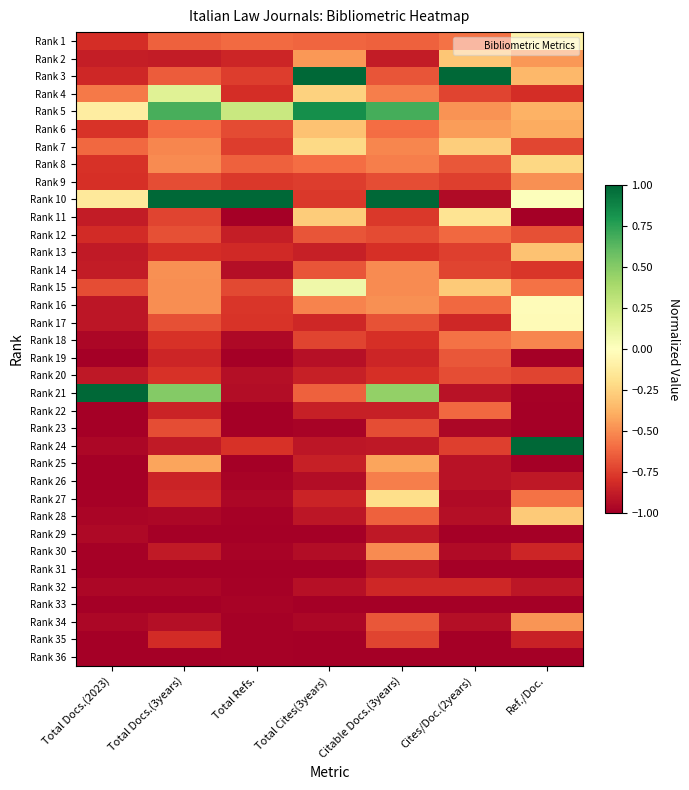

Reading left to right, extract all data points from this chart.

Rank 1: Total Docs.(2023)=-0.8	Total Docs.(3years)=-0.6	Total Refs.=-0.6	Total Cites(3years)=-0.6	Citable Docs.(3years)=-0.6	Cites/Doc.(2years)=-0.6	Ref./Doc.=-0.1
Rank 2: Total Docs.(2023)=-0.9	Total Docs.(3years)=-0.9	Total Refs.=-0.8	Total Cites(3years)=-0.5	Citable Docs.(3years)=-0.9	Cites/Doc.(2years)=-0.3	Ref./Doc.=-0.5
Rank 3: Total Docs.(2023)=-0.8	Total Docs.(3years)=-0.6	Total Refs.=-0.8	Total Cites(3years)=1.0	Citable Docs.(3years)=-0.7	Cites/Doc.(2years)=1.0	Ref./Doc.=-0.4
Rank 4: Total Docs.(2023)=-0.6	Total Docs.(3years)=0.2	Total Refs.=-0.8	Total Cites(3years)=-0.3	Citable Docs.(3years)=-0.5	Cites/Doc.(2years)=-0.7	Ref./Doc.=-0.8
Rank 5: Total Docs.(2023)=-0.1	Total Docs.(3years)=0.7	Total Refs.=0.3	Total Cites(3years)=0.8	Citable Docs.(3years)=0.7	Cites/Doc.(2years)=-0.5	Ref./Doc.=-0.4
Rank 6: Total Docs.(2023)=-0.8	Total Docs.(3years)=-0.6	Total Refs.=-0.7	Total Cites(3years)=-0.3	Citable Docs.(3years)=-0.6	Cites/Doc.(2years)=-0.4	Ref./Doc.=-0.4
Rank 7: Total Docs.(2023)=-0.6	Total Docs.(3years)=-0.5	Total Refs.=-0.8	Total Cites(3years)=-0.2	Citable Docs.(3years)=-0.5	Cites/Doc.(2years)=-0.3	Ref./Doc.=-0.7
Rank 8: Total Docs.(2023)=-0.8	Total Docs.(3years)=-0.5	Total Refs.=-0.6	Total Cites(3years)=-0.6	Citable Docs.(3years)=-0.5	Cites/Doc.(2years)=-0.7	Ref./Doc.=-0.2
Rank 9: Total Docs.(2023)=-0.8	Total Docs.(3years)=-0.7	Total Refs.=-0.8	Total Cites(3years)=-0.8	Citable Docs.(3years)=-0.7	Cites/Doc.(2years)=-0.8	Ref./Doc.=-0.5
Rank 10: Total Docs.(2023)=-0.1	Total Docs.(3years)=1.0	Total Refs.=1.0	Total Cites(3years)=-0.8	Citable Docs.(3years)=1.0	Cites/Doc.(2years)=-0.9	Ref./Doc.=0.0
Rank 11: Total Docs.(2023)=-0.9	Total Docs.(3years)=-0.7	Total Refs.=-1.0	Total Cites(3years)=-0.3	Citable Docs.(3years)=-0.8	Cites/Doc.(2years)=-0.2	Ref./Doc.=-1.0
Rank 12: Total Docs.(2023)=-0.8	Total Docs.(3years)=-0.7	Total Refs.=-0.9	Total Cites(3years)=-0.7	Citable Docs.(3years)=-0.7	Cites/Doc.(2years)=-0.6	Ref./Doc.=-0.7
Rank 13: Total Docs.(2023)=-0.9	Total Docs.(3years)=-0.8	Total Refs.=-0.8	Total Cites(3years)=-0.9	Citable Docs.(3years)=-0.8	Cites/Doc.(2years)=-0.8	Ref./Doc.=-0.3
Rank 14: Total Docs.(2023)=-0.9	Total Docs.(3years)=-0.5	Total Refs.=-0.9	Total Cites(3years)=-0.7	Citable Docs.(3years)=-0.5	Cites/Doc.(2years)=-0.7	Ref./Doc.=-0.8
Rank 15: Total Docs.(2023)=-0.7	Total Docs.(3years)=-0.5	Total Refs.=-0.7	Total Cites(3years)=0.1	Citable Docs.(3years)=-0.5	Cites/Doc.(2years)=-0.3	Ref./Doc.=-0.6
Rank 16: Total Docs.(2023)=-0.9	Total Docs.(3years)=-0.5	Total Refs.=-0.8	Total Cites(3years)=-0.5	Citable Docs.(3years)=-0.5	Cites/Doc.(2years)=-0.6	Ref./Doc.=-0.0
Rank 17: Total Docs.(2023)=-0.9	Total Docs.(3years)=-0.7	Total Refs.=-0.8	Total Cites(3years)=-0.8	Citable Docs.(3years)=-0.7	Cites/Doc.(2years)=-0.8	Ref./Doc.=-0.0
Rank 18: Total Docs.(2023)=-1.0	Total Docs.(3years)=-0.8	Total Refs.=-1.0	Total Cites(3years)=-0.7	Citable Docs.(3years)=-0.8	Cites/Doc.(2years)=-0.6	Ref./Doc.=-0.5
Rank 19: Total Docs.(2023)=-1.0	Total Docs.(3years)=-0.8	Total Refs.=-1.0	Total Cites(3years)=-0.9	Citable Docs.(3years)=-0.8	Cites/Doc.(2years)=-0.7	Ref./Doc.=-1.0
Rank 20: Total Docs.(2023)=-0.9	Total Docs.(3years)=-0.8	Total Refs.=-0.9	Total Cites(3years)=-0.9	Citable Docs.(3years)=-0.8	Cites/Doc.(2years)=-0.7	Ref./Doc.=-0.7
Rank 21: Total Docs.(2023)=1.0	Total Docs.(3years)=0.5	Total Refs.=-0.9	Total Cites(3years)=-0.6	Citable Docs.(3years)=0.5	Cites/Doc.(2years)=-0.9	Ref./Doc.=-1.0
Rank 22: Total Docs.(2023)=-1.0	Total Docs.(3years)=-0.8	Total Refs.=-1.0	Total Cites(3years)=-0.9	Citable Docs.(3years)=-0.9	Cites/Doc.(2years)=-0.6	Ref./Doc.=-1.0
Rank 23: Total Docs.(2023)=-1.0	Total Docs.(3years)=-0.7	Total Refs.=-1.0	Total Cites(3years)=-1.0	Citable Docs.(3years)=-0.7	Cites/Doc.(2years)=-1.0	Ref./Doc.=-1.0
Rank 24: Total Docs.(2023)=-1.0	Total Docs.(3years)=-0.9	Total Refs.=-0.8	Total Cites(3years)=-0.9	Citable Docs.(3years)=-0.9	Cites/Doc.(2years)=-0.8	Ref./Doc.=1.0
Rank 25: Total Docs.(2023)=-1.0	Total Docs.(3years)=-0.4	Total Refs.=-1.0	Total Cites(3years)=-0.9	Citable Docs.(3years)=-0.4	Cites/Doc.(2years)=-0.9	Ref./Doc.=-1.0
Rank 26: Total Docs.(2023)=-1.0	Total Docs.(3years)=-0.8	Total Refs.=-1.0	Total Cites(3years)=-0.9	Citable Docs.(3years)=-0.5	Cites/Doc.(2years)=-0.9	Ref./Doc.=-0.9
Rank 27: Total Docs.(2023)=-1.0	Total Docs.(3years)=-0.8	Total Refs.=-1.0	Total Cites(3years)=-0.8	Citable Docs.(3years)=-0.2	Cites/Doc.(2years)=-0.9	Ref./Doc.=-0.6
Rank 28: Total Docs.(2023)=-1.0	Total Docs.(3years)=-1.0	Total Refs.=-1.0	Total Cites(3years)=-0.9	Citable Docs.(3years)=-0.6	Cites/Doc.(2years)=-0.9	Ref./Doc.=-0.3
Rank 29: Total Docs.(2023)=-1.0	Total Docs.(3years)=-1.0	Total Refs.=-1.0	Total Cites(3years)=-1.0	Citable Docs.(3years)=-0.9	Cites/Doc.(2years)=-1.0	Ref./Doc.=-1.0
Rank 30: Total Docs.(2023)=-1.0	Total Docs.(3years)=-0.9	Total Refs.=-1.0	Total Cites(3years)=-0.9	Citable Docs.(3years)=-0.5	Cites/Doc.(2years)=-0.9	Ref./Doc.=-0.8
Rank 31: Total Docs.(2023)=-1.0	Total Docs.(3years)=-1.0	Total Refs.=-1.0	Total Cites(3years)=-1.0	Citable Docs.(3years)=-0.9	Cites/Doc.(2years)=-1.0	Ref./Doc.=-1.0
Rank 32: Total Docs.(2023)=-1.0	Total Docs.(3years)=-1.0	Total Refs.=-1.0	Total Cites(3years)=-0.9	Citable Docs.(3years)=-0.8	Cites/Doc.(2years)=-0.8	Ref./Doc.=-0.9
Rank 33: Total Docs.(2023)=-1.0	Total Docs.(3years)=-1.0	Total Refs.=-1.0	Total Cites(3years)=-1.0	Citable Docs.(3years)=-1.0	Cites/Doc.(2years)=-1.0	Ref./Doc.=-1.0
Rank 34: Total Docs.(2023)=-1.0	Total Docs.(3years)=-0.9	Total Refs.=-1.0	Total Cites(3years)=-1.0	Citable Docs.(3years)=-0.7	Cites/Doc.(2years)=-0.9	Ref./Doc.=-0.5
Rank 35: Total Docs.(2023)=-1.0	Total Docs.(3years)=-0.8	Total Refs.=-1.0	Total Cites(3years)=-1.0	Citable Docs.(3years)=-0.7	Cites/Doc.(2years)=-1.0	Ref./Doc.=-0.9
Rank 36: Total Docs.(2023)=-1.0	Total Docs.(3years)=-1.0	Total Refs.=-1.0	Total Cites(3years)=-1.0	Citable Docs.(3years)=-1.0	Cites/Doc.(2years)=-1.0	Ref./Doc.=-1.0